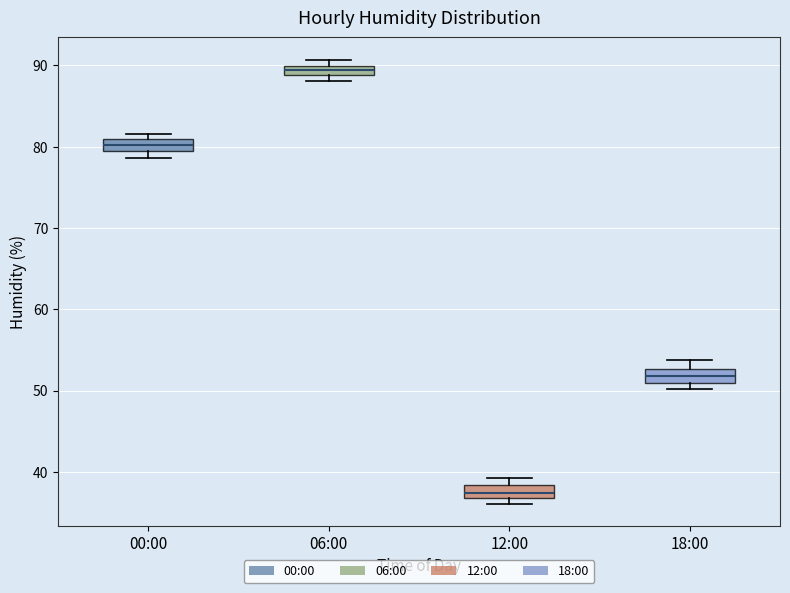

Where is the lower edge of the box for 18:00 on the y-axis? The values are not printed on the chart, so give them approximately, as read against the axis.

51